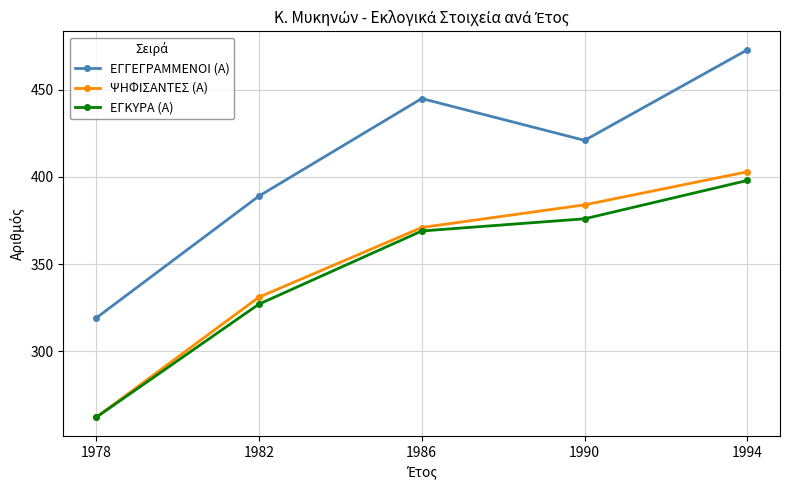

Count the number of data series in this chart.

3